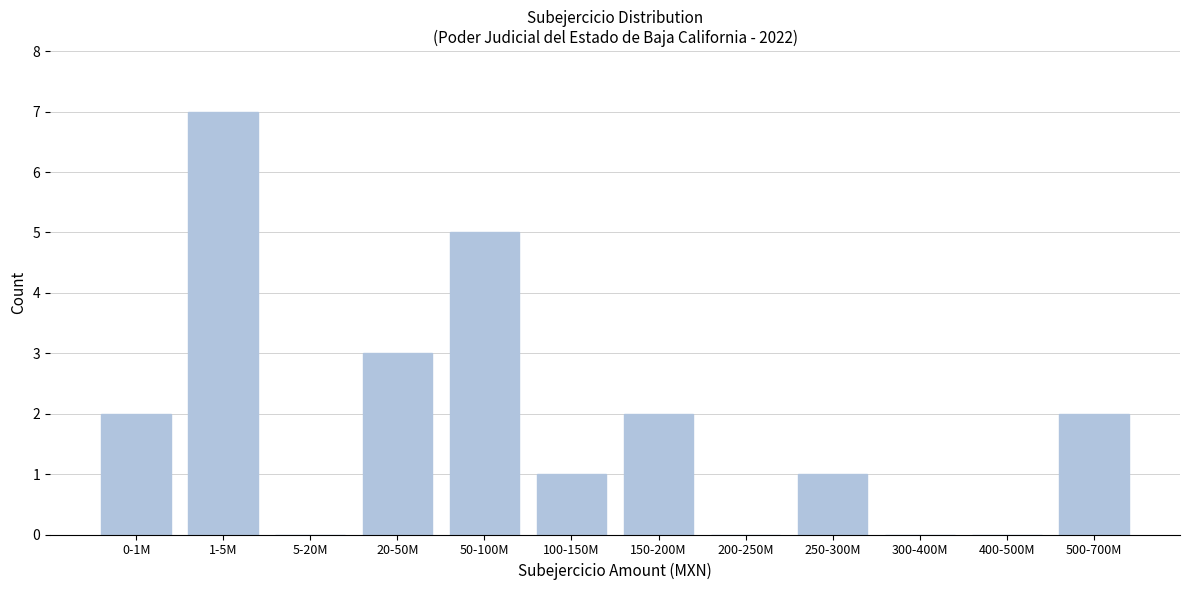

Reading right to left, transcribe all the data shown in this chart.

500-700M=2	400-500M=0	300-400M=0	250-300M=1	200-250M=0	150-200M=2	100-150M=1	50-100M=5	20-50M=3	5-20M=0	1-5M=7	0-1M=2